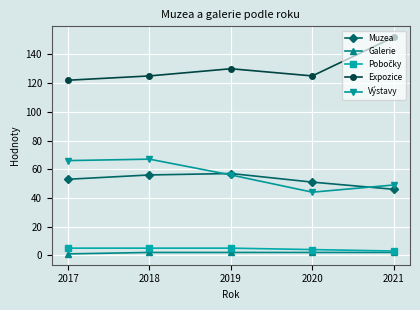

What is the difference between the Expozice values at 2017 and 2018?

3